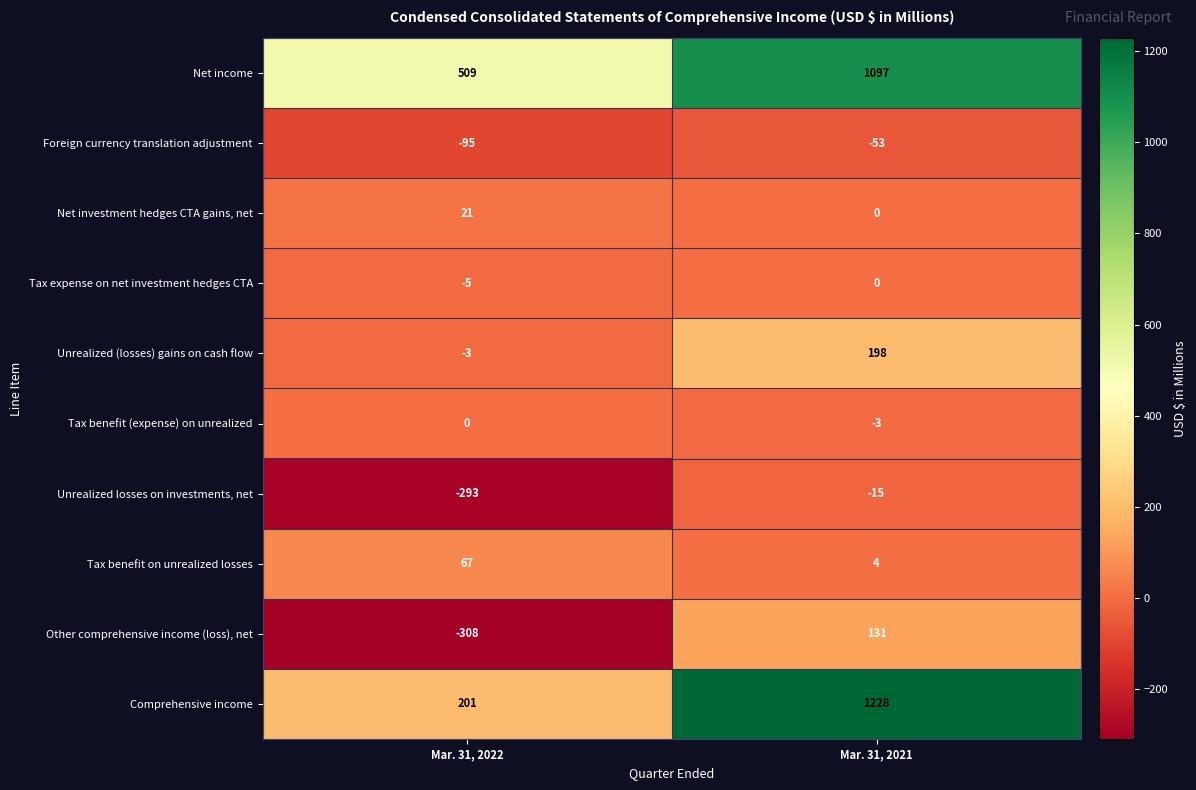

At how many categories does at least one series exceed 519?

1